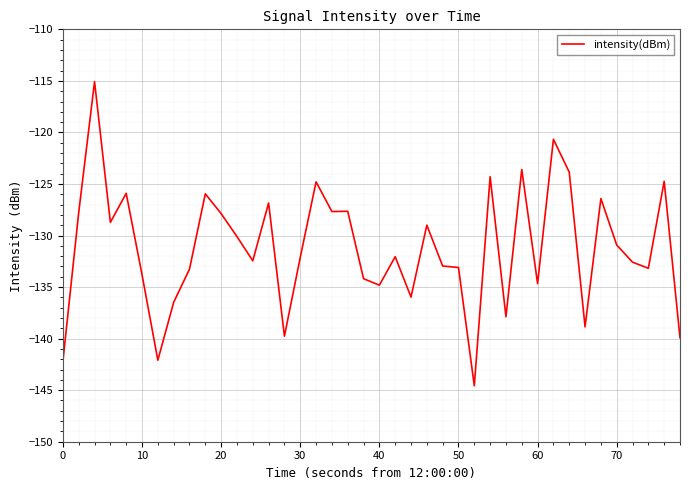

What is the maximum value shown in the chart?

-115.1